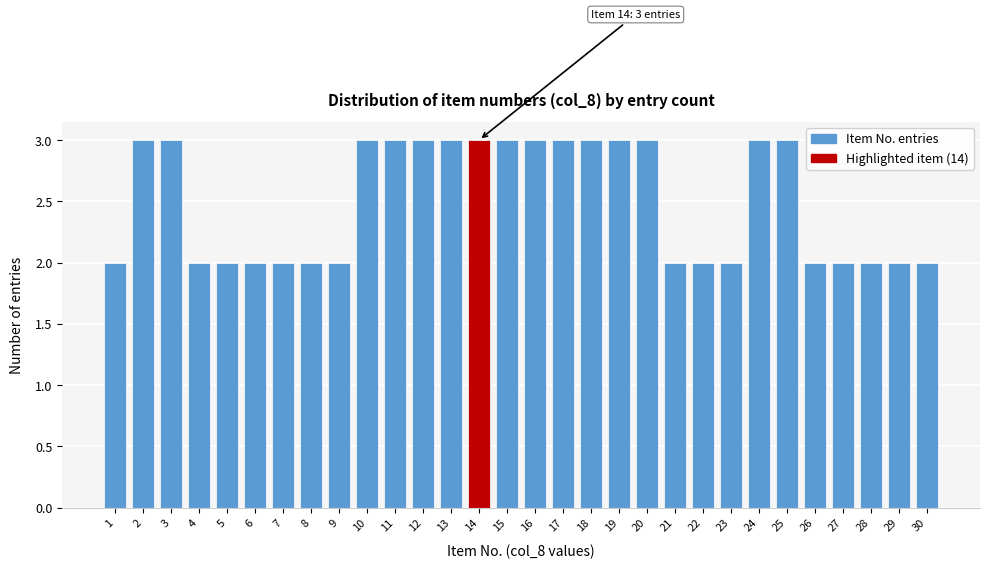

Reading left to right, list all the values displayed in this chart.

2	3	3	2	2	2	2	2	2	3	3	3	3	3	3	3	3	3	3	3	2	2	2	3	3	2	2	2	2	2